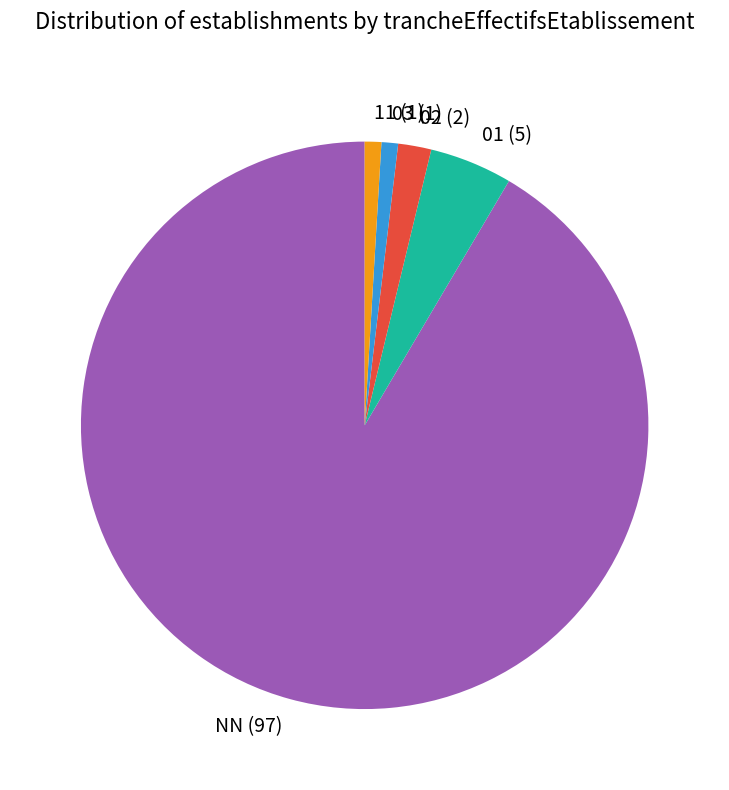

Is there any slice that represents more than half of the pie?

Yes